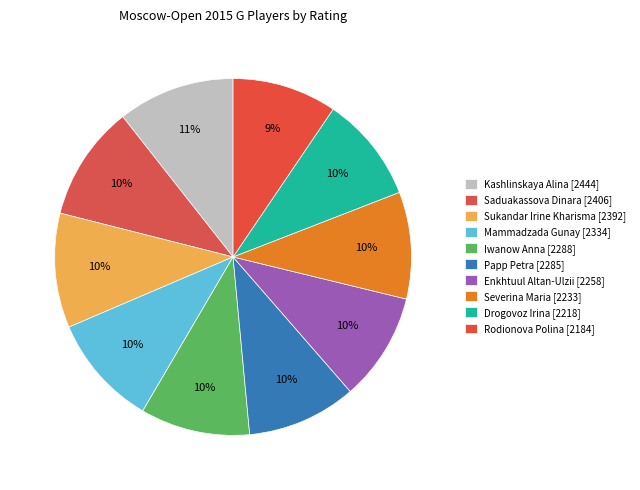

How many slices are in this pie chart?

10